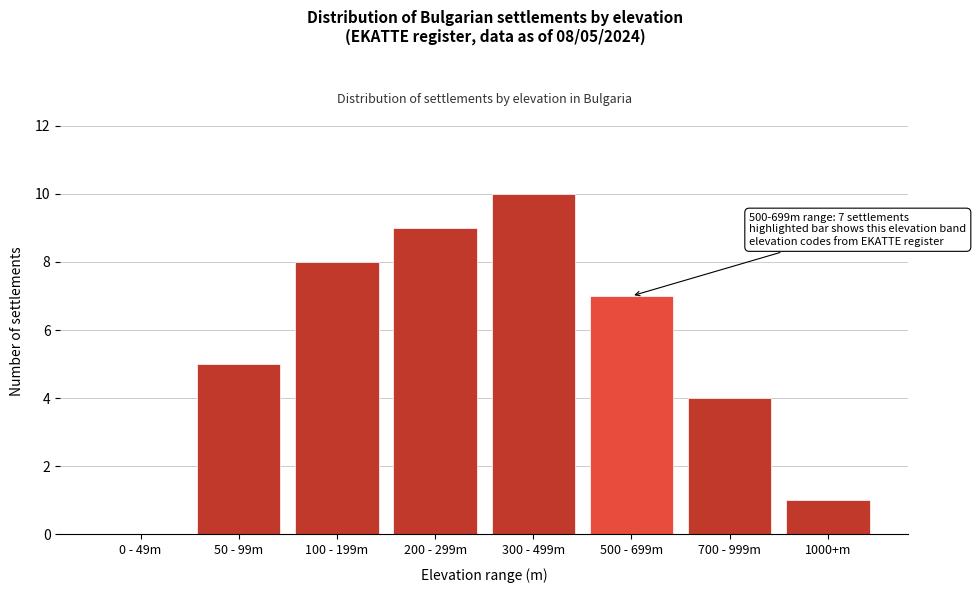

Reading right to left, transcribe all the data shown in this chart.

1000+m=1	700 - 999m=4	500 - 699m=7	300 - 499m=10	200 - 299m=9	100 - 199m=8	50 - 99m=5	0 - 49m=0